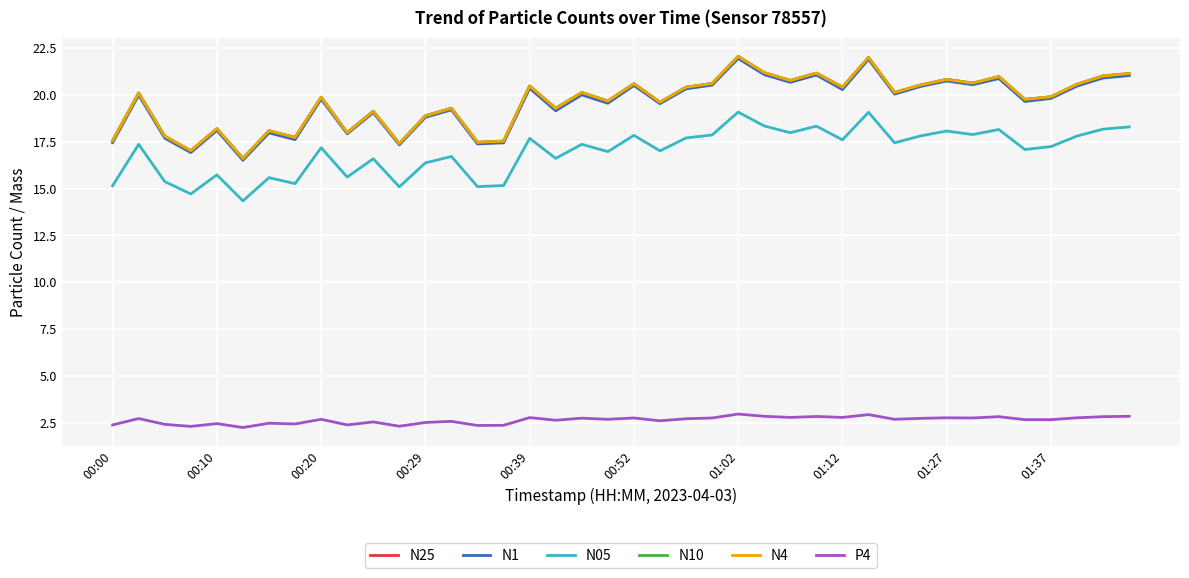

True or false: N05 and P4 intersect in this chart.

False